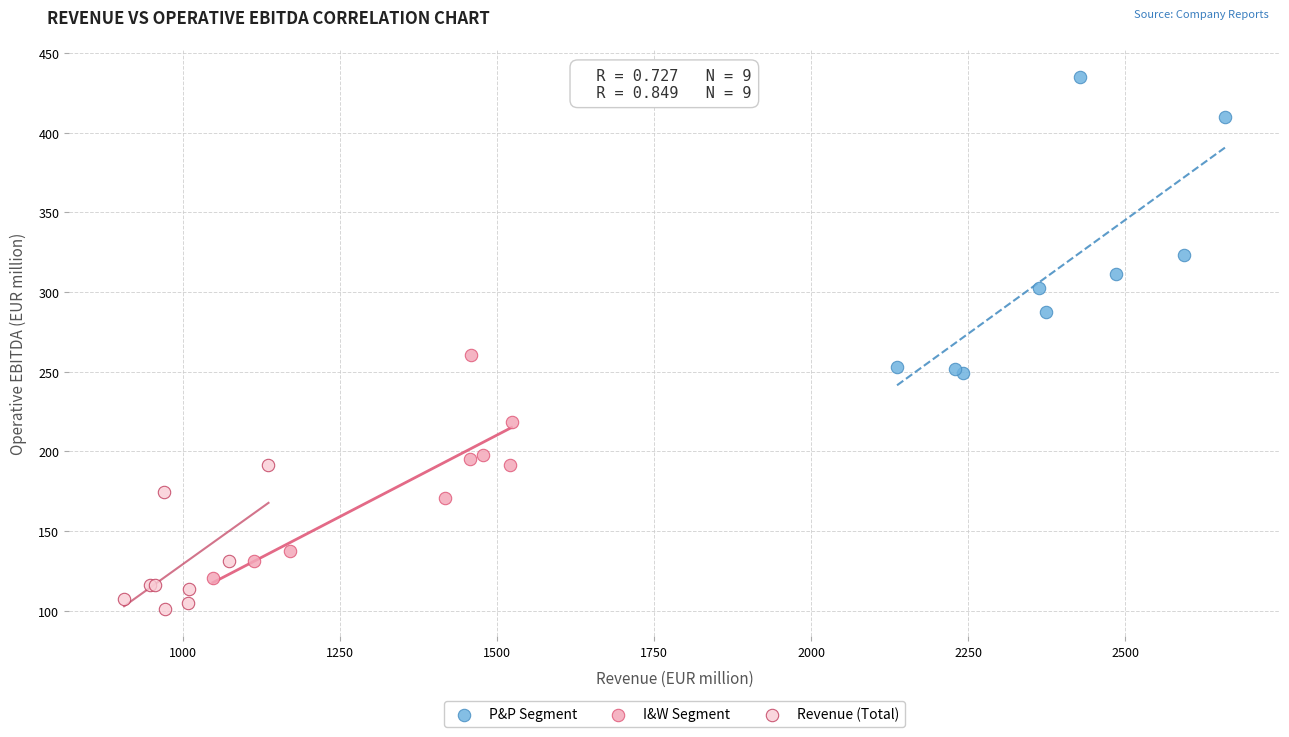

Which series reaches the maximum Y coordinate?

P&P Segment